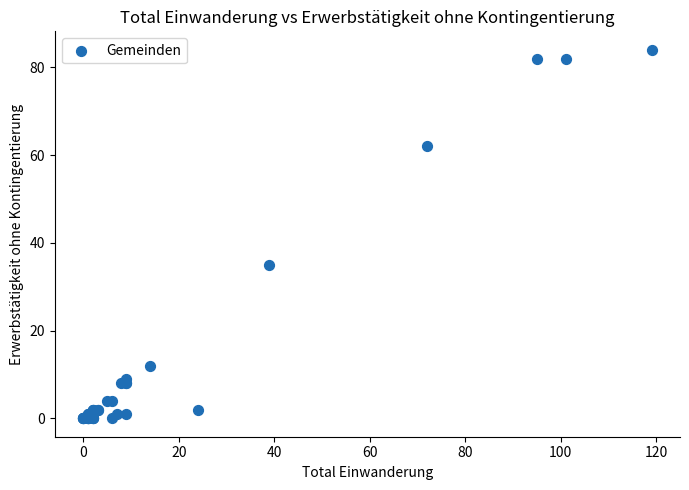

What Y value in the scatter plot is closest to 42?

35